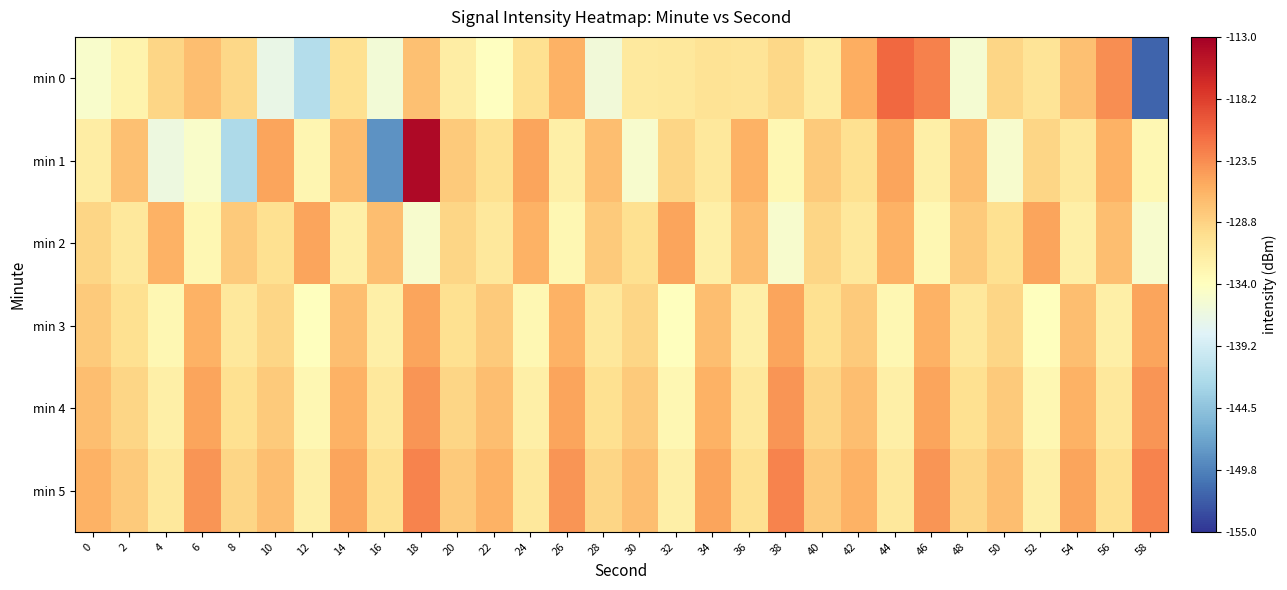

Reading left to right, extract all data points from this chart.

min 0: 0=-134.9	2=-132.4	4=-128.9	6=-127.1	8=-129.2	10=-136.9	12=-141.6	14=-130.0	16=-135.7	18=-127.2	20=-131.6	22=-134.0	24=-130.0	26=-126.0	28=-136.0	30=-131.2	32=-130.9	34=-130.3	36=-130.4	38=-129.1	40=-131.5	42=-125.7	44=-121.1	46=-122.7	48=-135.4	50=-128.9	52=-130.5	54=-127.1	56=-123.5	58=-151.8
min 1: 0=-131.7	2=-127.3	4=-136.3	6=-134.8	8=-142.2	10=-125.0	12=-132.8	14=-126.8	16=-148.5	18=-114.0	20=-128.0	22=-130.0	24=-125.0	26=-132.0	28=-127.0	30=-135.0	32=-129.0	34=-131.0	36=-126.0	38=-133.0	40=-128.0	42=-130.0	44=-125.0	46=-132.0	48=-127.0	50=-135.0	52=-129.0	54=-131.0	56=-126.0	58=-133.0
min 2: 0=-129.0	2=-131.0	4=-126.0	6=-133.0	8=-128.0	10=-130.0	12=-125.0	14=-132.0	16=-127.0	18=-135.0	20=-129.0	22=-131.0	24=-126.0	26=-133.0	28=-128.0	30=-130.0	32=-125.0	34=-132.0	36=-127.0	38=-135.0	40=-129.0	42=-131.0	44=-126.0	46=-133.0	48=-128.0	50=-130.0	52=-125.0	54=-132.0	56=-127.0	58=-135.0
min 3: 0=-128.0	2=-130.0	4=-133.0	6=-126.0	8=-131.0	10=-129.0	12=-134.0	14=-127.0	16=-132.0	18=-125.0	20=-130.0	22=-128.0	24=-133.0	26=-126.0	28=-131.0	30=-129.0	32=-134.0	34=-127.0	36=-132.0	38=-125.0	40=-130.0	42=-128.0	44=-133.0	46=-126.0	48=-131.0	50=-129.0	52=-134.0	54=-127.0	56=-132.0	58=-125.0
min 4: 0=-127.0	2=-129.0	4=-132.0	6=-125.0	8=-130.0	10=-128.0	12=-133.0	14=-126.0	16=-131.0	18=-124.0	20=-129.0	22=-127.0	24=-132.0	26=-125.0	28=-130.0	30=-128.0	32=-133.0	34=-126.0	36=-131.0	38=-124.0	40=-129.0	42=-127.0	44=-132.0	46=-125.0	48=-130.0	50=-128.0	52=-133.0	54=-126.0	56=-131.0	58=-124.0
min 5: 0=-126.0	2=-128.0	4=-131.0	6=-124.0	8=-129.0	10=-127.0	12=-132.0	14=-125.0	16=-130.0	18=-123.0	20=-128.0	22=-126.0	24=-131.0	26=-124.0	28=-129.0	30=-127.0	32=-132.0	34=-125.0	36=-130.0	38=-123.0	40=-128.0	42=-126.0	44=-131.0	46=-124.0	48=-129.0	50=-127.0	52=-132.0	54=-125.0	56=-130.0	58=-123.0